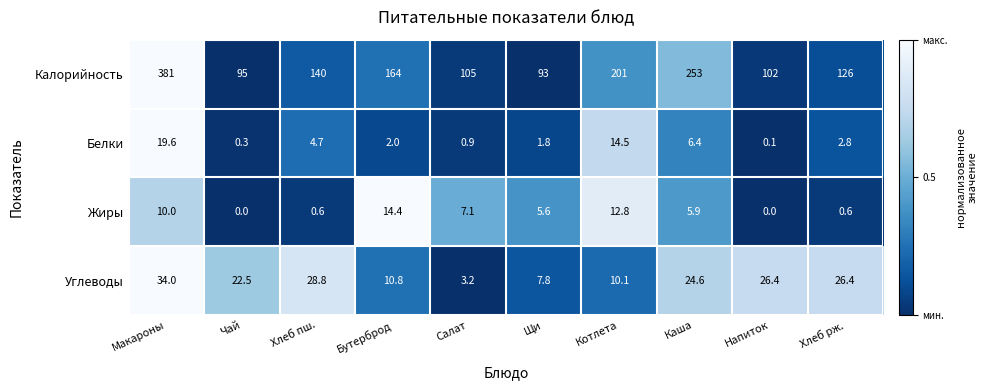

At which category is the sum across all series the highest?

Макароны